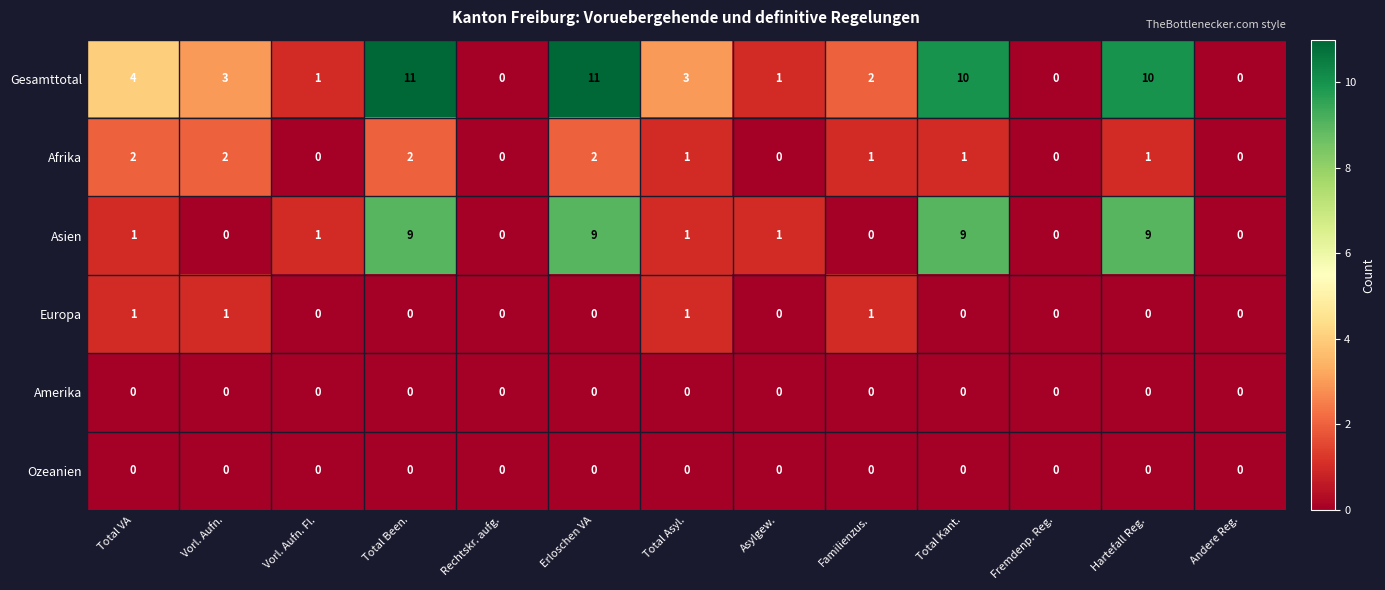

Is the value of Gesamttotal at Familienzus. greater than the value of Afrika at Andere Reg.?

Yes